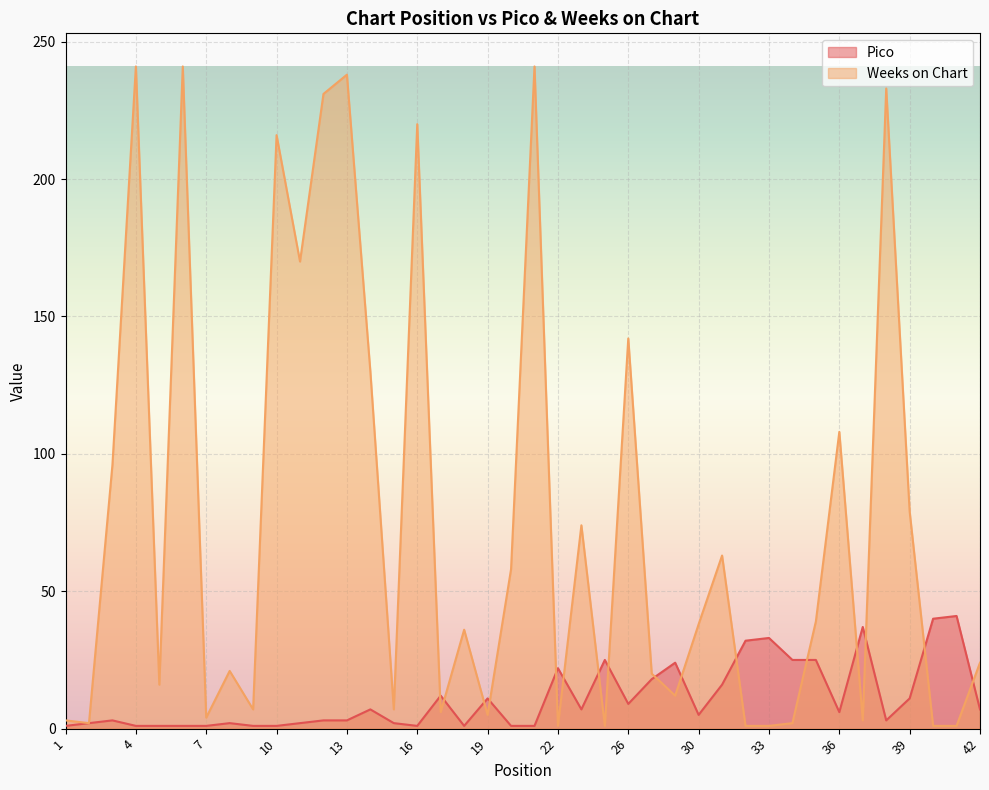

What is the difference between the Weeks on Chart values at 11 and 39?

91